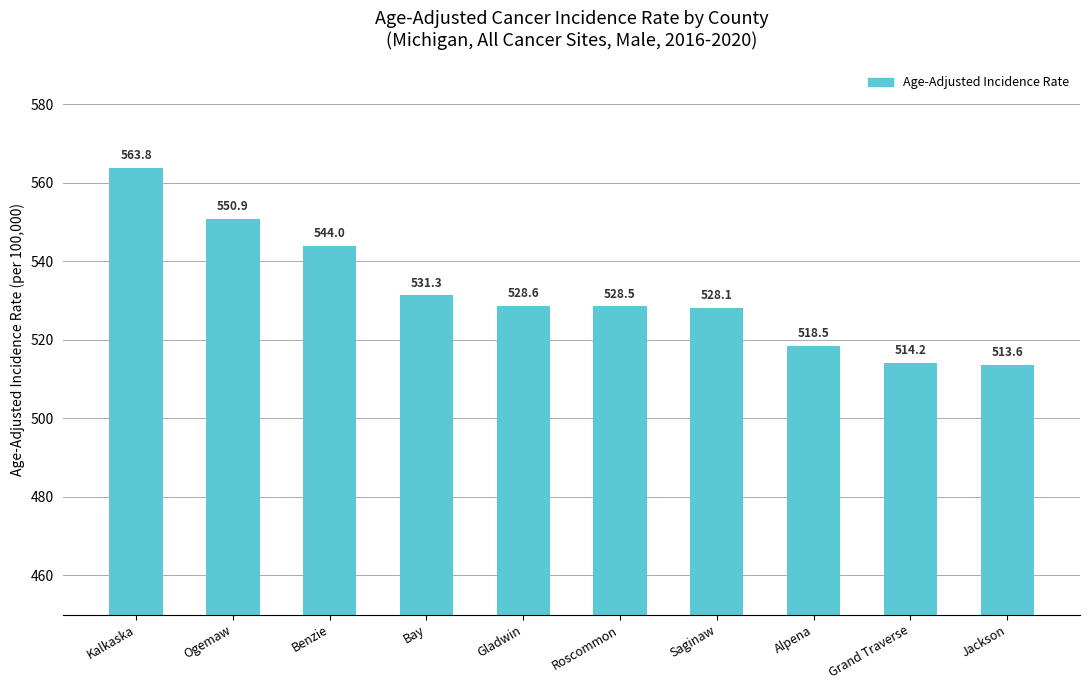

Reading right to left, extract all data points from this chart.

513.6	514.2	518.5	528.1	528.5	528.6	531.3	544.0	550.9	563.8